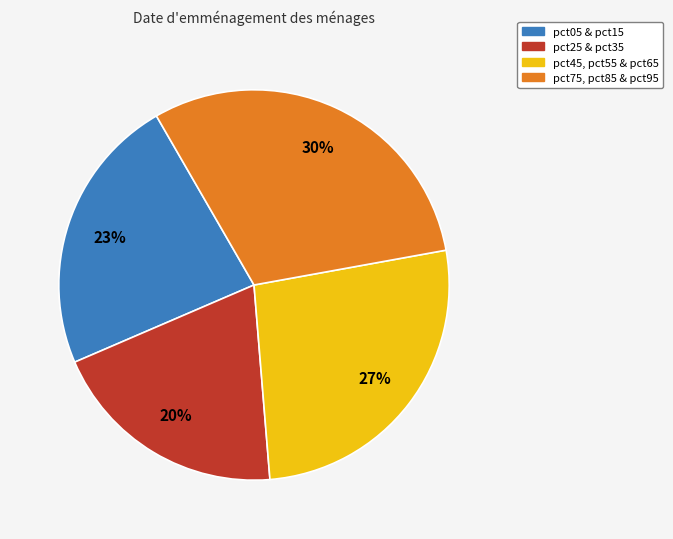

Is there any slice that represents more than half of the pie?

No